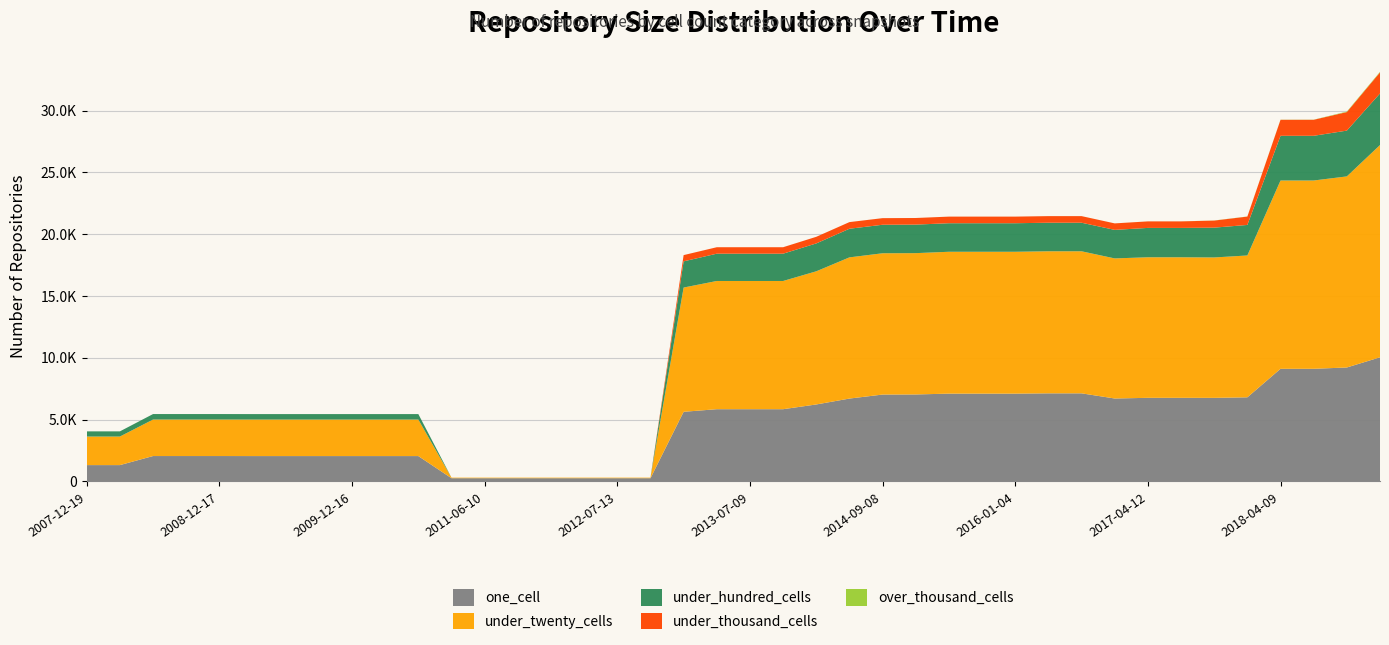

Reading left to right, list all the values displayed in this chart.

one_cell: 2007-12-19=1325	2008-04-01=1325	2008-06-27=2058	2008-10-10=2058	2008-12-17=2058	2009-04-06=2055	2009-06-17=2055	2009-09-25=2055	2009-12-16=2055	2010-04-01=2055	2010-07-26=2055	2011-02-21=264	2011-06-10=264	2011-09-05=264	2012-01-18=264	2012-03-26=264	2012-07-13=264	2012-10-31=264	2013-02-20=5637	2013-05-21=5847	2013-07-09=5847	2013-09-10=5847	2013-12-20=6230	2014-03-28=6707	2014-09-08=7031	2015-01-19=7039	2015-04-09=7106	2015-07-03=7106	2016-01-04=7106	2016-04-05=7130	2016-07-04=7130	2016-10-07=6712	2017-04-12=6767	2017-07-24=6767	2017-10-12=6764	2017-12-22=6808	2018-04-09=9114	2018-07-11=9115	2019-01-01=9221	2019-07-01=10043
under_twenty_cells: 2007-12-19=2310	2008-04-01=2310	2008-06-27=2953	2008-10-10=2953	2008-12-17=2953	2009-04-06=2954	2009-06-17=2954	2009-09-25=2954	2009-12-16=2954	2010-04-01=2954	2010-07-26=2954	2011-02-21=45	2011-06-10=45	2011-09-05=45	2012-01-18=45	2012-03-26=45	2012-07-13=45	2012-10-31=45	2013-02-20=10050	2013-05-21=10371	2013-07-09=10371	2013-09-10=10371	2013-12-20=10771	2014-03-28=11421	2014-09-08=11429	2015-01-19=11431	2015-04-09=11475	2015-07-03=11475	2016-01-04=11475	2016-04-05=11490	2016-07-04=11490	2016-10-07=11332	2017-04-12=11369	2017-07-24=11369	2017-10-12=11357	2017-12-22=11473	2018-04-09=15231	2018-07-11=15231	2019-01-01=15456	2019-07-01=17171
under_hundred_cells: 2007-12-19=418	2008-04-01=418	2008-06-27=443	2008-10-10=443	2008-12-17=443	2009-04-06=442	2009-06-17=442	2009-09-25=442	2009-12-16=442	2010-04-01=442	2010-07-26=442	2011-02-21=0	2011-06-10=0	2011-09-05=0	2012-01-18=0	2012-03-26=0	2012-07-13=0	2012-10-31=0	2013-02-20=2118	2013-05-21=2208	2013-07-09=2208	2013-09-10=2208	2013-12-20=2255	2014-03-28=2316	2014-09-08=2306	2015-01-19=2308	2015-04-09=2309	2015-07-03=2309	2016-01-04=2309	2016-04-05=2310	2016-07-04=2310	2016-10-07=2308	2017-04-12=2375	2017-07-24=2375	2017-10-12=2412	2017-12-22=2470	2018-04-09=3616	2018-07-11=3616	2019-01-01=3704	2019-07-01=4173
under_thousand_cells: 2007-12-19=0	2008-04-01=0	2008-06-27=0	2008-10-10=0	2008-12-17=0	2009-04-06=0	2009-06-17=0	2009-09-25=0	2009-12-16=0	2010-04-01=0	2010-07-26=0	2011-02-21=0	2011-06-10=0	2011-09-05=0	2012-01-18=0	2012-03-26=0	2012-07-13=0	2012-10-31=0	2013-02-20=506	2013-05-21=522	2013-07-09=522	2013-09-10=522	2013-12-20=534	2014-03-28=536	2014-09-08=534	2015-01-19=534	2015-04-09=534	2015-07-03=534	2016-01-04=534	2016-04-05=534	2016-07-04=534	2016-10-07=524	2017-04-12=527	2017-07-24=527	2017-10-12=571	2017-12-22=676	2018-04-09=1294	2018-07-11=1294	2019-01-01=1501	2019-07-01=1703
over_thousand_cells: 2007-12-19=0	2008-04-01=0	2008-06-27=0	2008-10-10=0	2008-12-17=0	2009-04-06=0	2009-06-17=0	2009-09-25=0	2009-12-16=0	2010-04-01=0	2010-07-26=0	2011-02-21=0	2011-06-10=0	2011-09-05=0	2012-01-18=0	2012-03-26=0	2012-07-13=0	2012-10-31=0	2013-02-20=0	2013-05-21=1	2013-07-09=1	2013-09-10=1	2013-12-20=1	2014-03-28=1	2014-09-08=1	2015-01-19=1	2015-04-09=1	2015-07-03=1	2016-01-04=1	2016-04-05=1	2016-07-04=1	2016-10-07=1	2017-04-12=1	2017-07-24=1	2017-10-12=9	2017-12-22=9	2018-04-09=11	2018-07-11=11	2019-01-01=39	2019-07-01=47